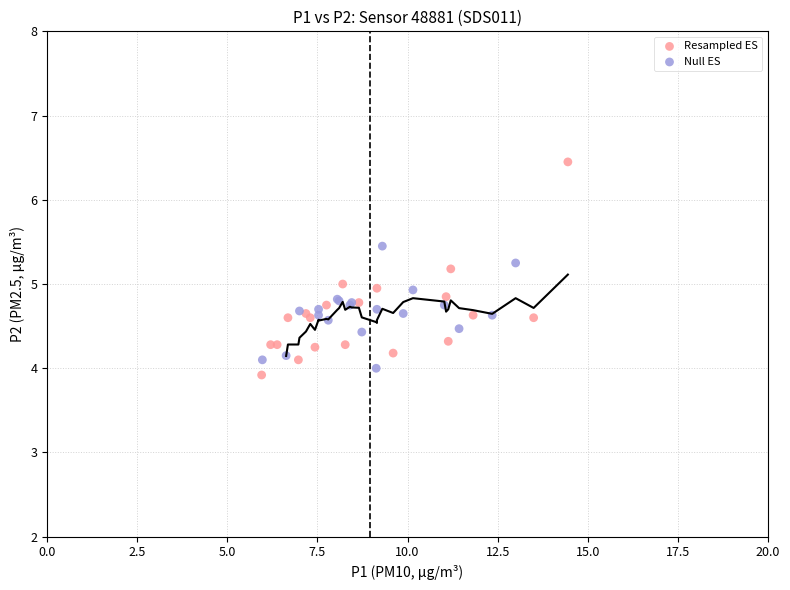

Which series has the widest spread of Y values?

Resampled ES